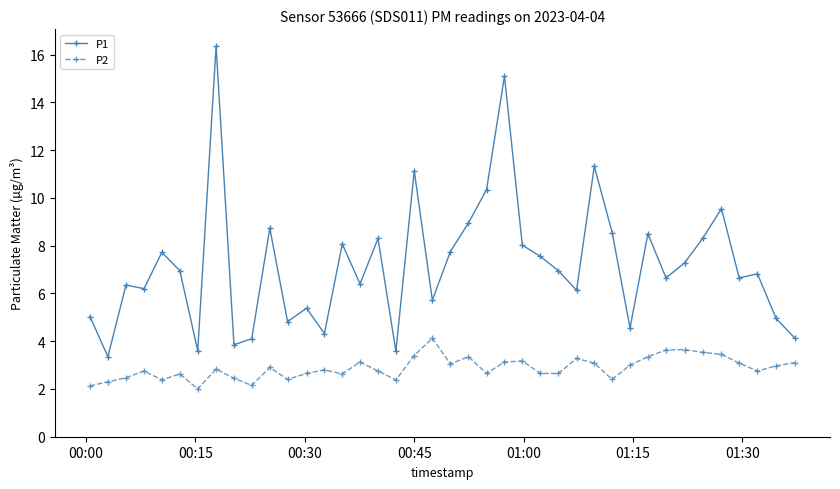

True or false: P1 and P2 intersect in this chart.

False